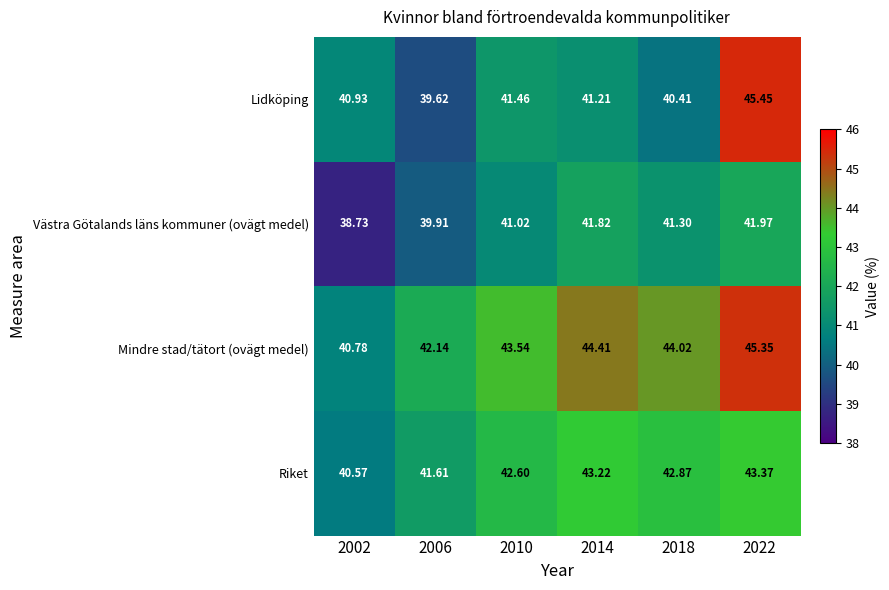

Which series changed the most between 2018 and 2022?

Lidköping